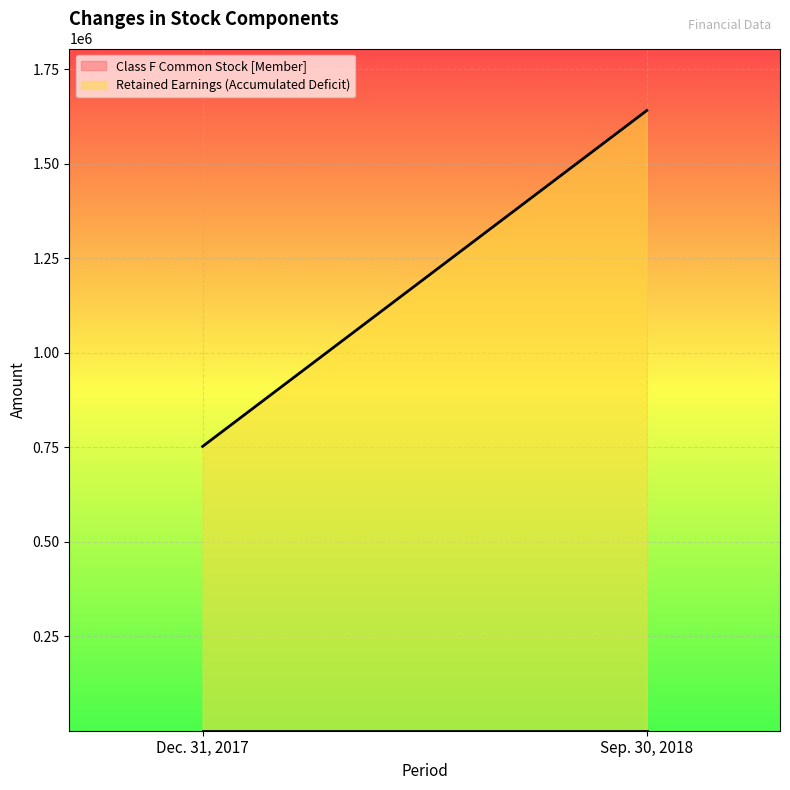

What is the value of the Retained Earnings (Accumulated Deficit) point at the 2nd from the left?

1640584